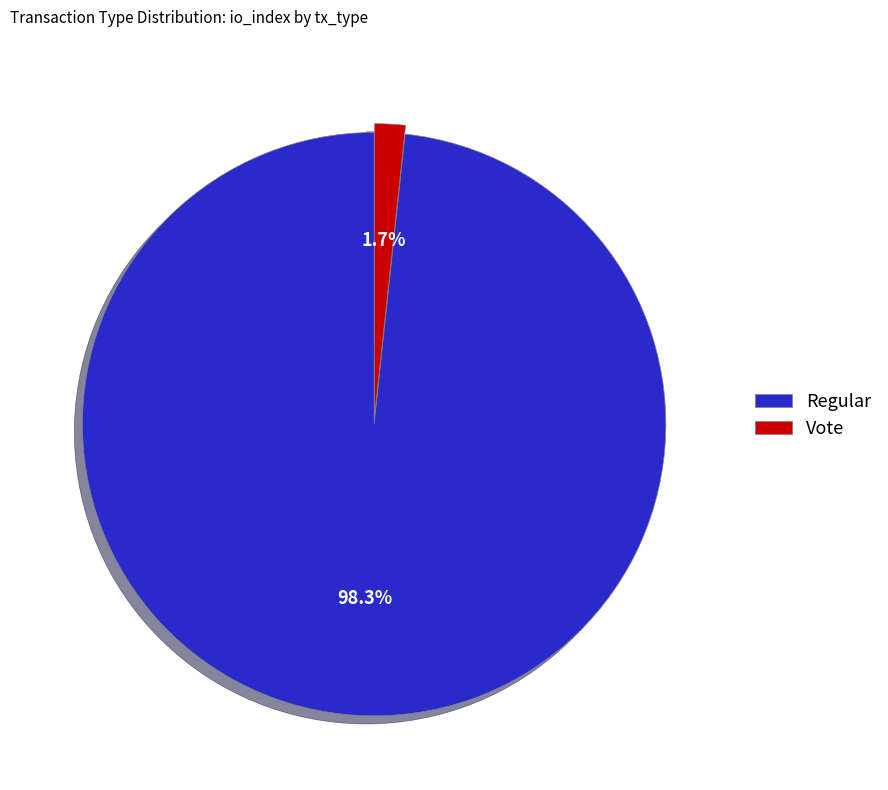

Which category has the biggest portion of the pie?

Regular